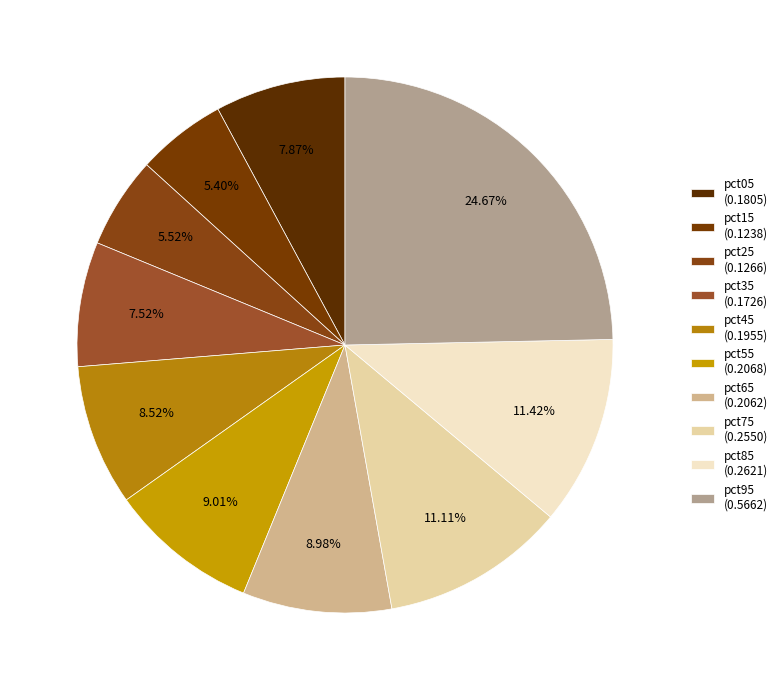

Rank the categories by value from highest to lowest.

pct95, pct85, pct75, pct55, pct65, pct45, pct05, pct35, pct25, pct15